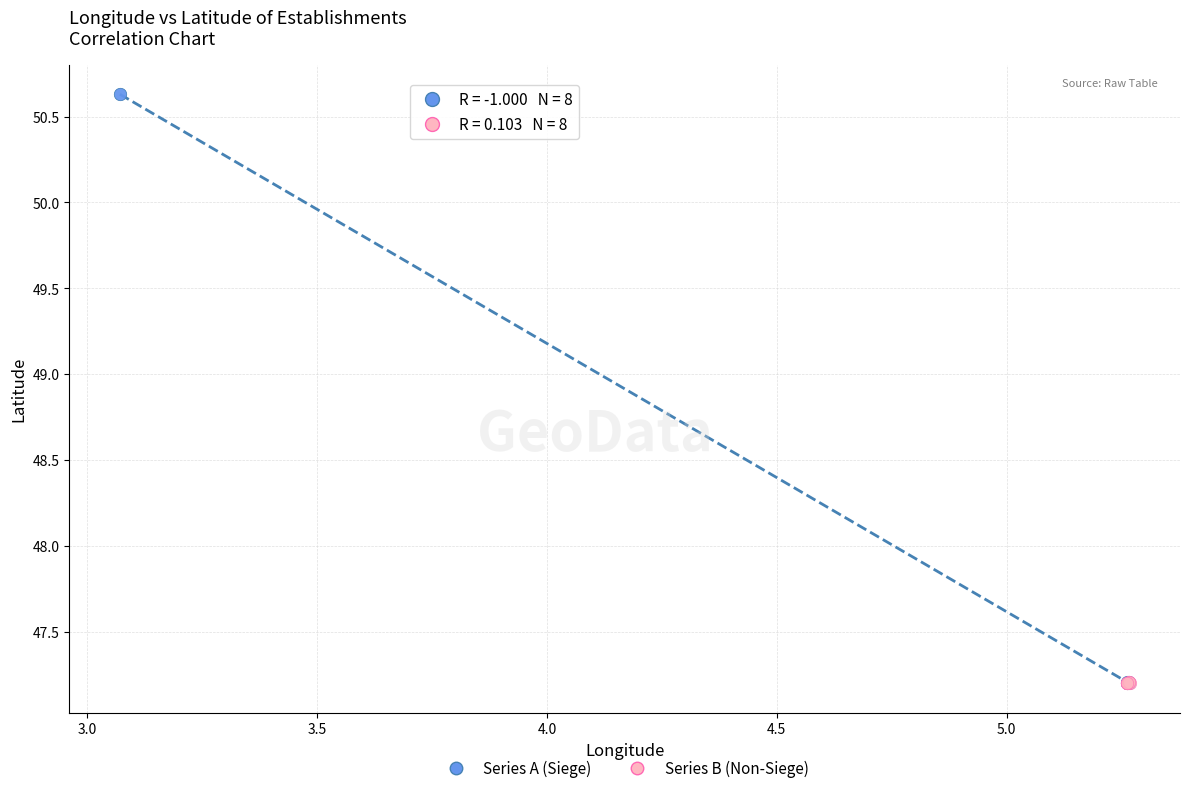

Which series has the largest Y range (max minus min)?

Series A (Siege)